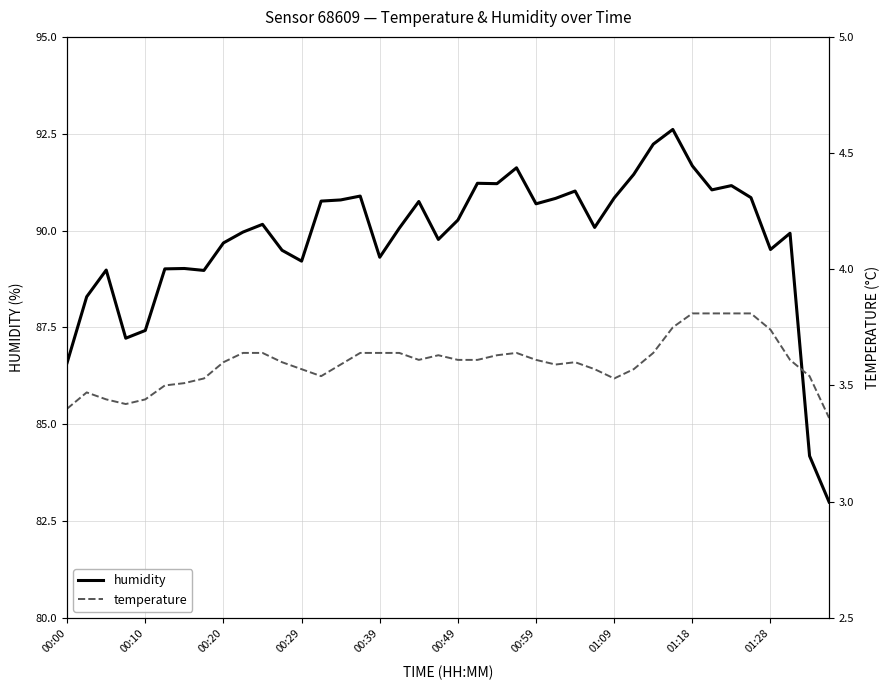

The value of temperature at 00:59 is 3.6. True or false?

True